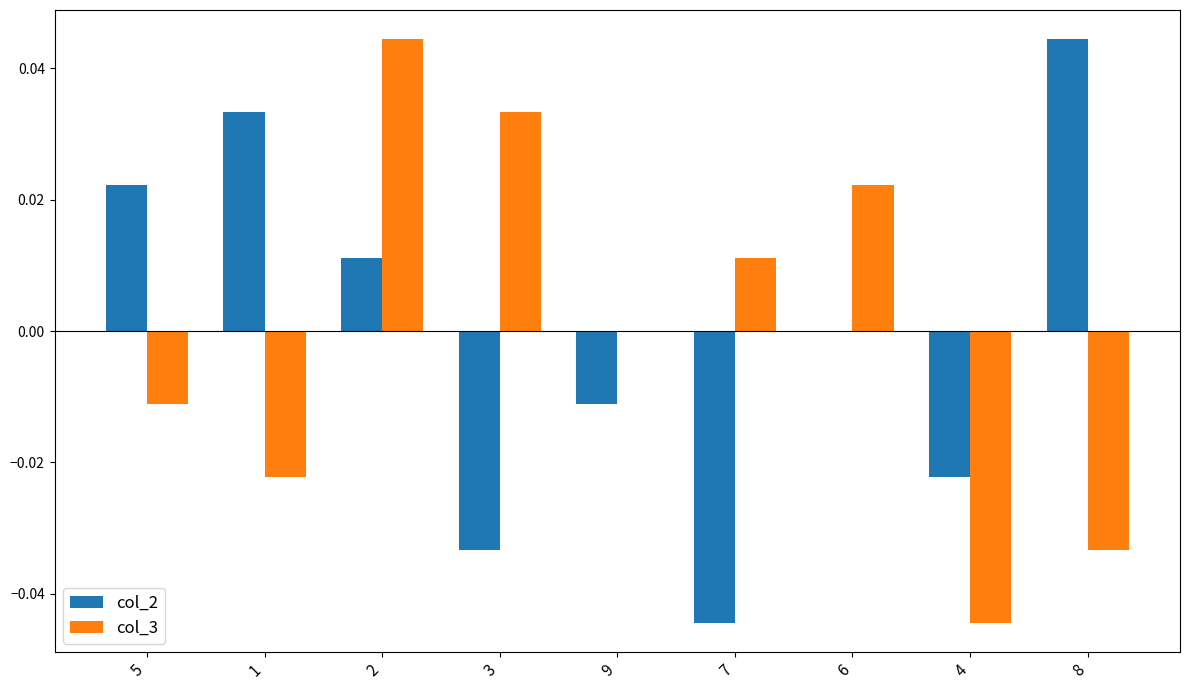

Is it true that col_2 equals 0.0 at 8?

True